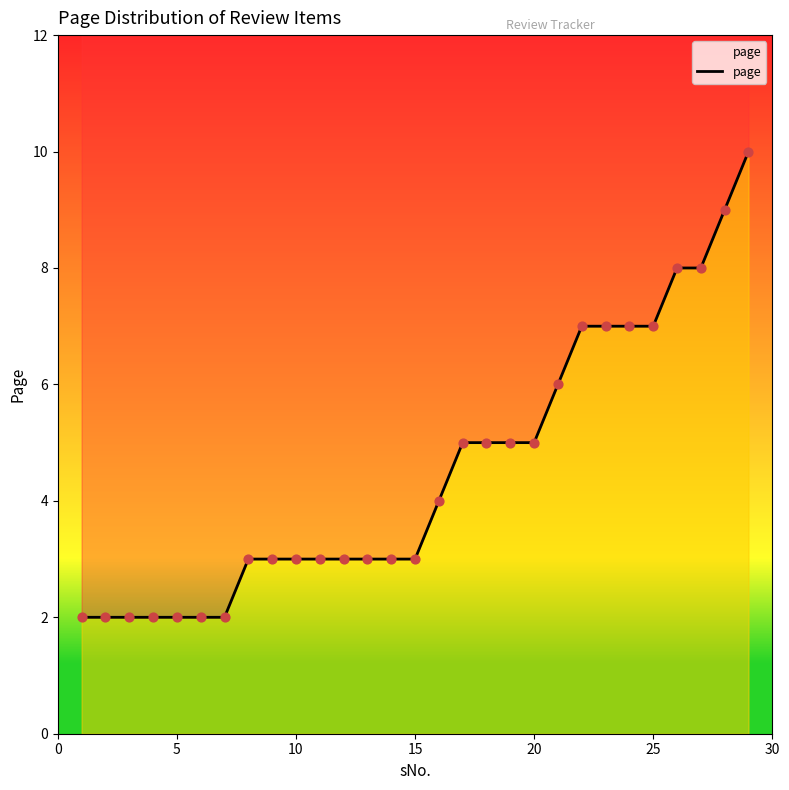

Between 20 and 9, which is larger?

20